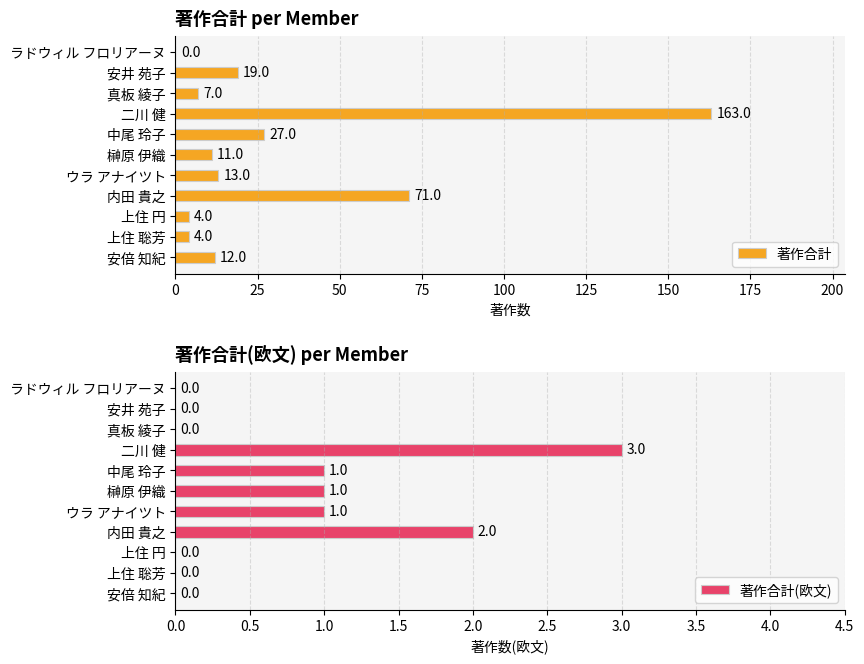

Is it true that 著作合計 equals 0 at ラドウィル フロリアーヌ?

True